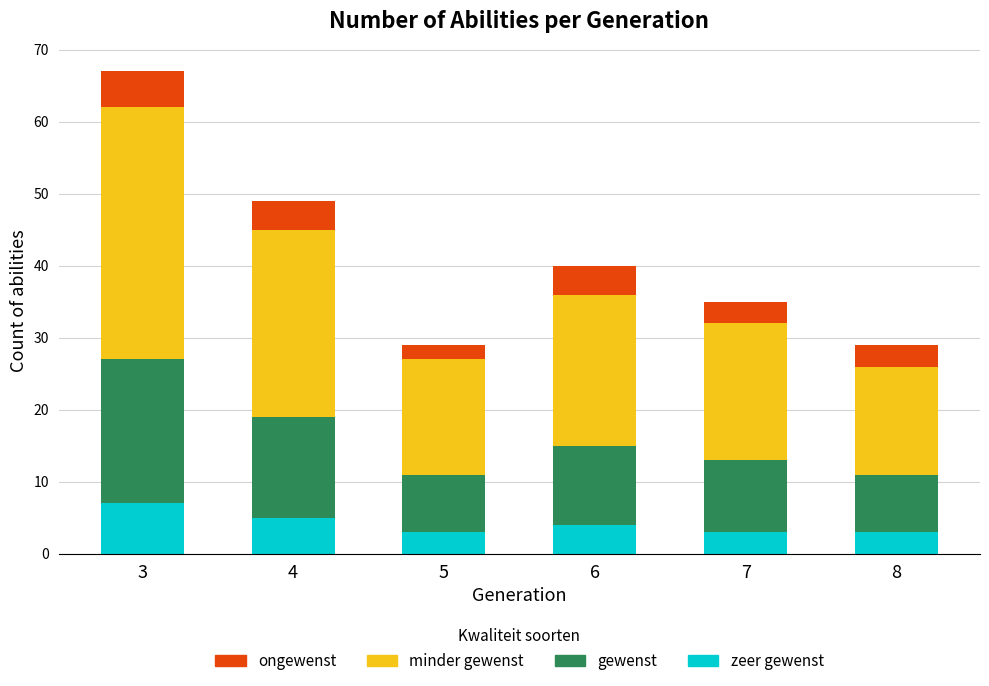

At which category is the sum across all series the highest?

3